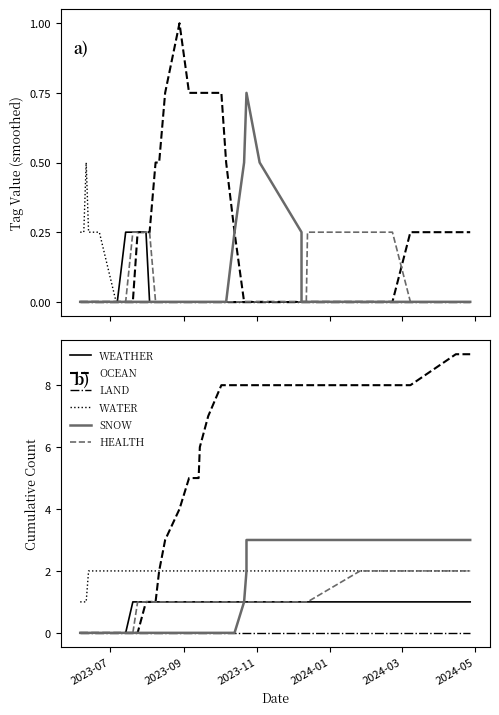

How many data points in WEATHER are less than 1?

9